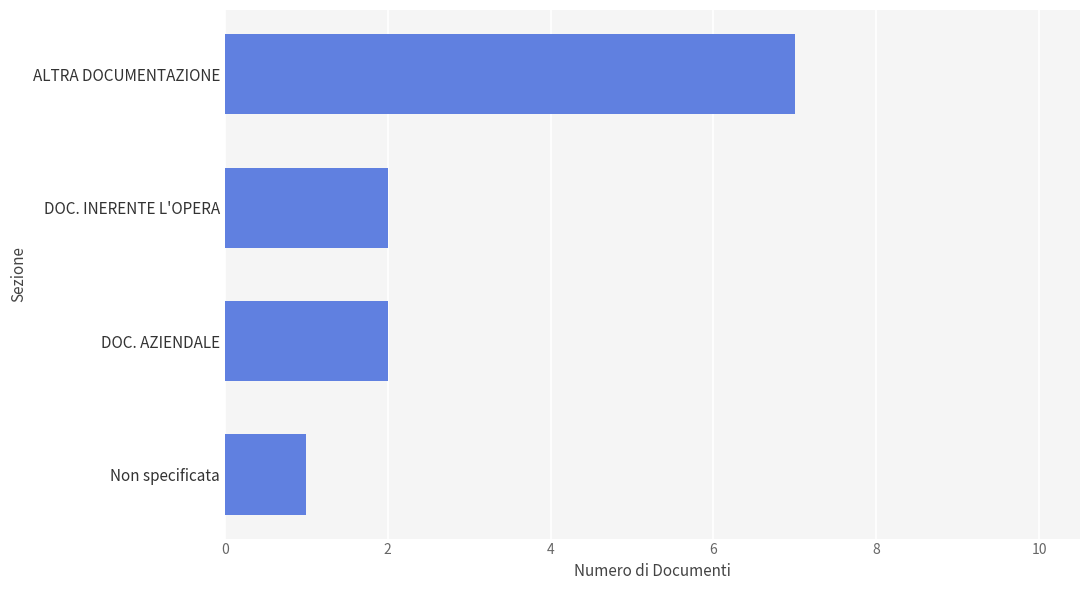

Reading top to bottom, what are all the values shown in this chart?

ALTRA DOCUMENTAZIONE=7	DOC. INERENTE L'OPERA=2	DOC. AZIENDALE=2	Non specificata=1